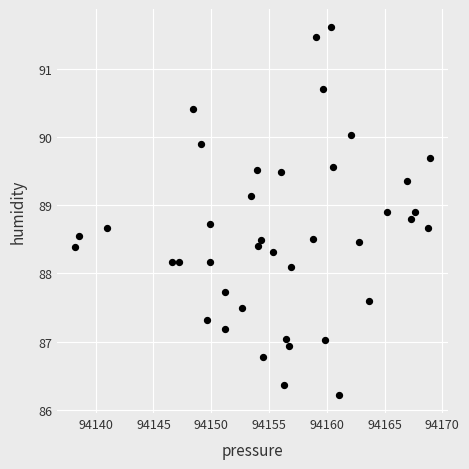

What is the range of X values (max minus min)?

30.8